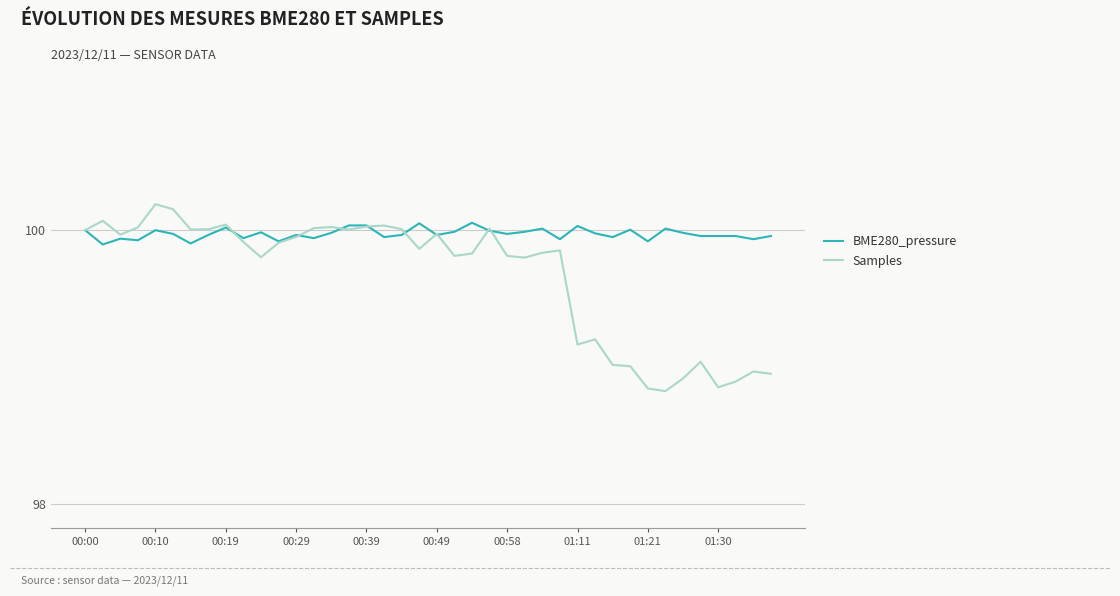

Which series has the largest range (max minus min)?

Samples